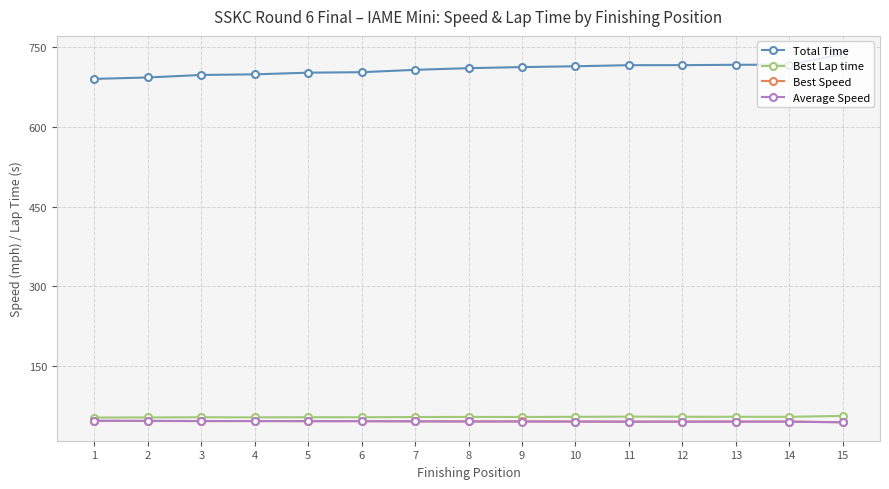

Is the value of Total Time at 7 greater than the value of Best Speed at 11?

Yes